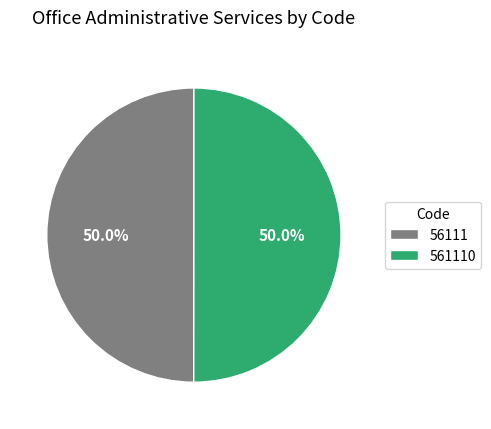

Is the sum of 561110 and 56111 greater than half?

Yes